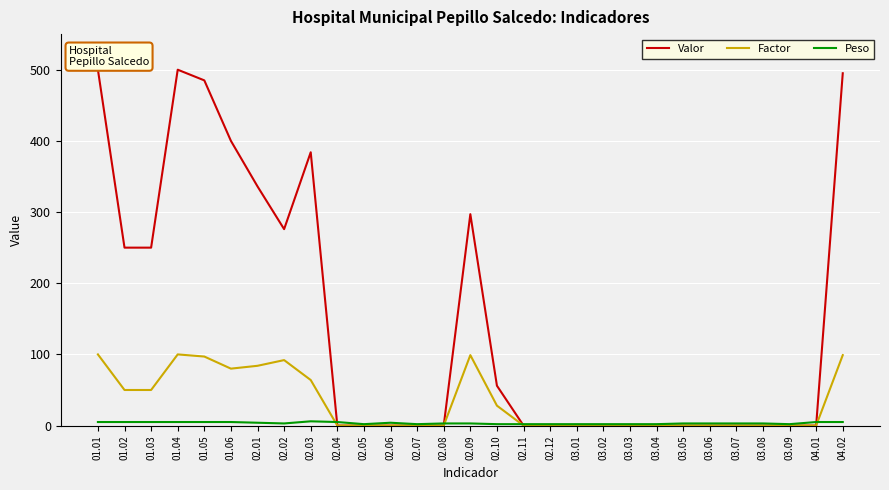

The value of Factor at 02.09 is 99. True or false?

True